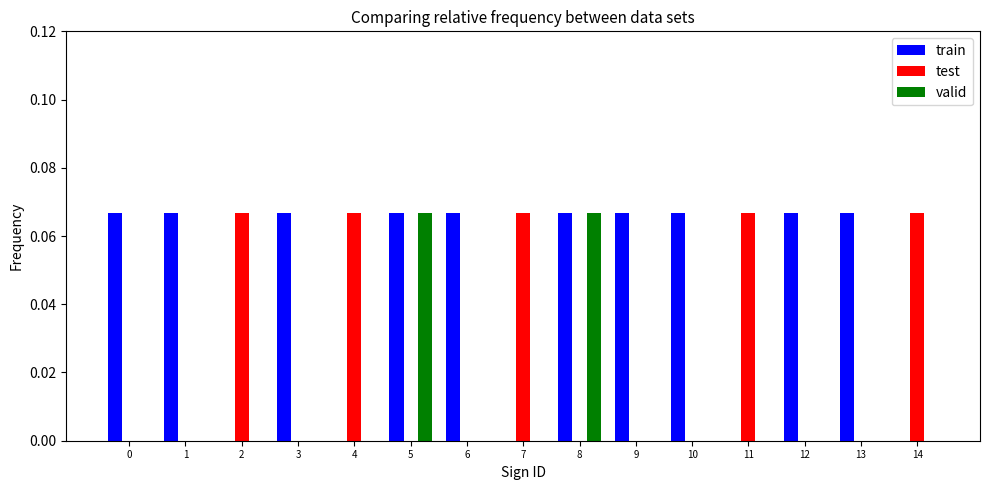

Which series has the largest total across all categories?

train